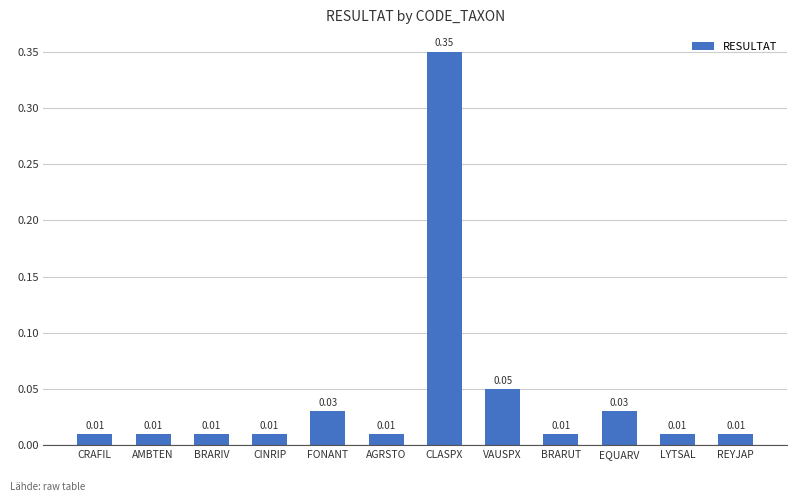

What is the label of the 9th bar from the left?

BRARUT